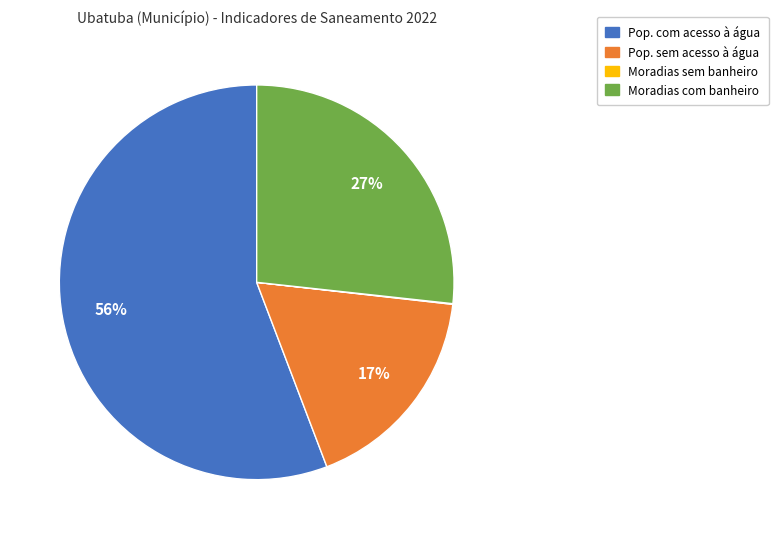

To the nearest percent, what is the difference between the largest and smallest slice percentages?

56%